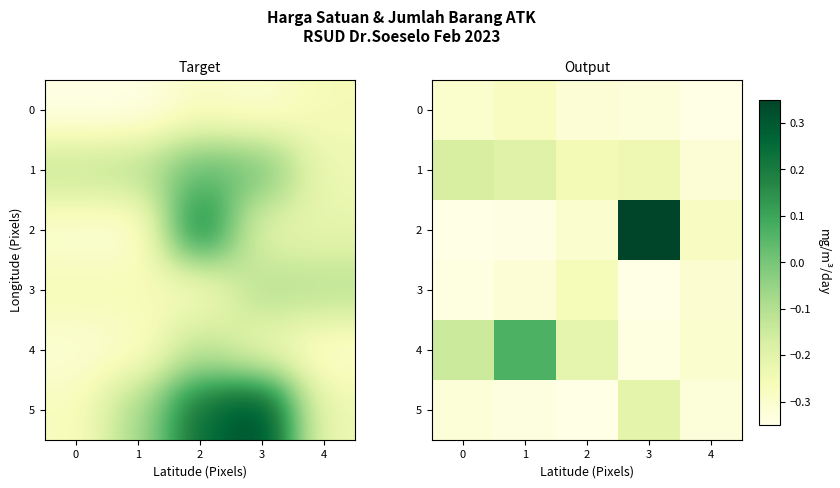

Which series has the largest range (max minus min)?

2